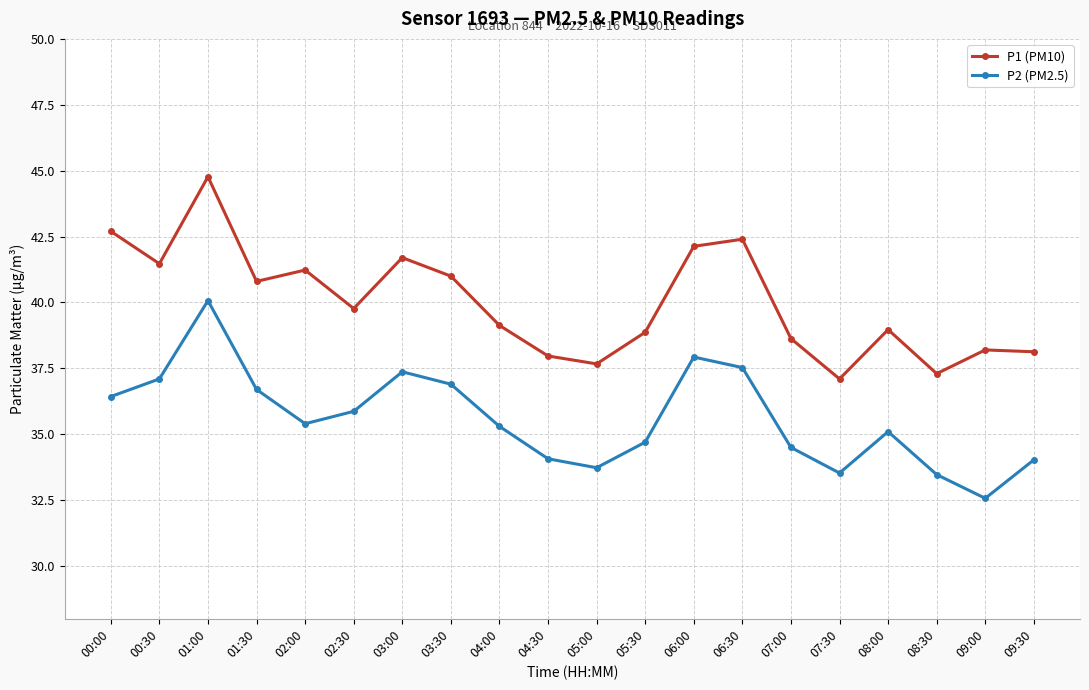

Count the number of categories in the chart.

20